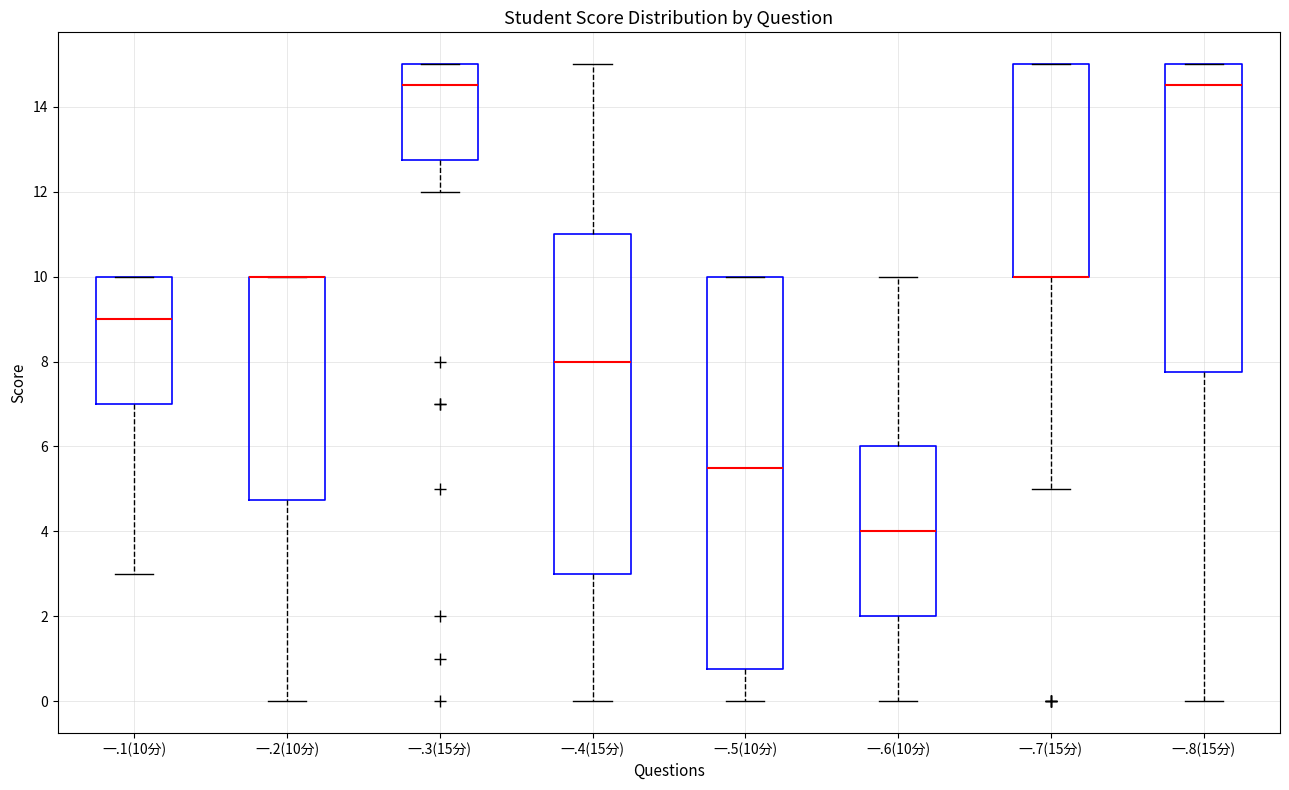

Reading left to right, read every box against the y-axis: the position of its median line, the range the box covers, and the ends of its whiskers. The values are not printed on the chart, so give them approximately, as read against the axis.

一.1(10分): median 9.0, box 7.0 to 10.0, whiskers 3.0 to 10.0
一.2(10分): median 10.0 (drawn on the box's upper edge), box 4.8 to 10.0, whiskers 0.0 to 10.0
一.3(15分): median 14.6, box 12.8 to 15.0, whiskers 12.0 to 15.0
一.4(15分): median 8.0, box 3.0 to 11.0, whiskers 0.0 to 15.0
一.5(10分): median 5.6, box 0.8 to 10.0, whiskers 0.0 to 10.0
一.6(10分): median 4.0, box 2.0 to 6.0, whiskers 0.0 to 10.0
一.7(15分): median 10.0 (drawn on the box's lower edge), box 10.0 to 15.0, whiskers 5.0 to 15.0
一.8(15分): median 14.6, box 7.8 to 15.0, whiskers 0.0 to 15.0